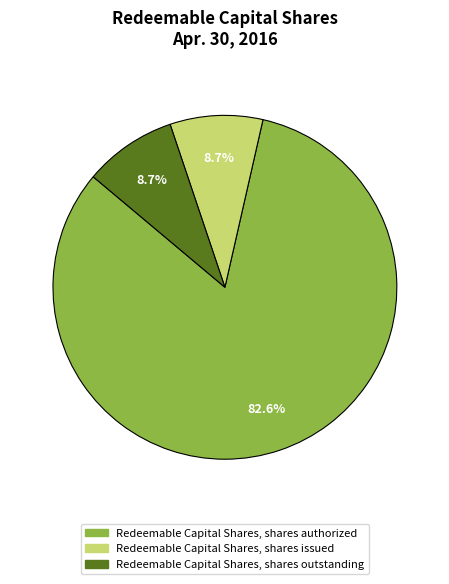

How many slices are in this pie chart?

3